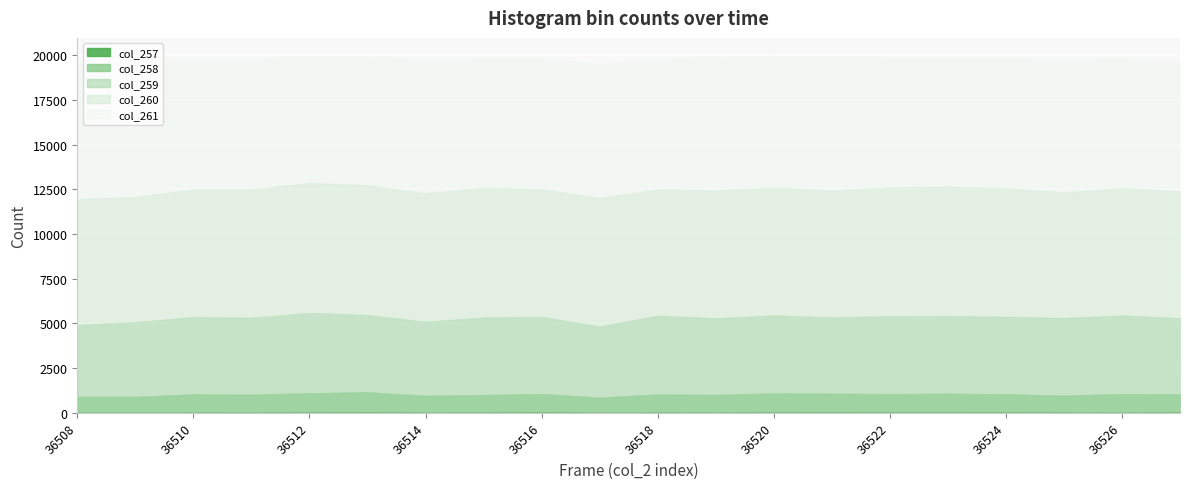

True or false: col_261 and col_258 cross at least once.

False